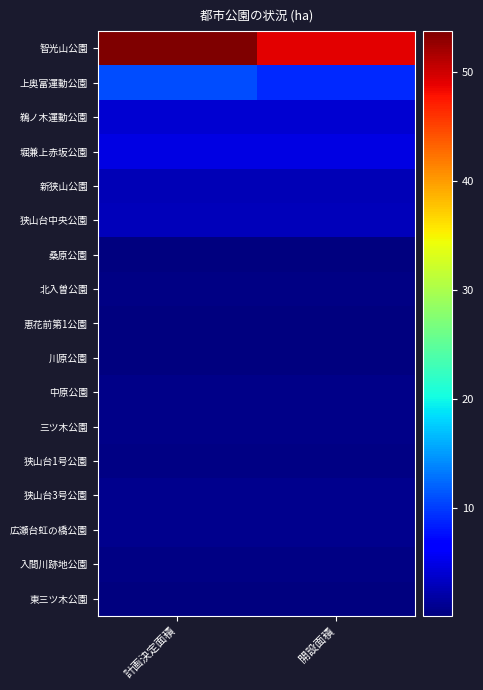

List the series in order of their peak value, highest first.

智光山公園, 上奥富運動公園, 堀兼上赤坂公園, 鵜ノ木運動公園, 狭山台中央公園, 新狭山公園, 広瀬台虹の橋公園, 狭山台3号公園, 中原公園, 三ツ木公園, 入間川跡地公園, 北入曽公園, 狭山台1号公園, 桑原公園, 東三ツ木公園, 恵花前第1公園, 川原公園